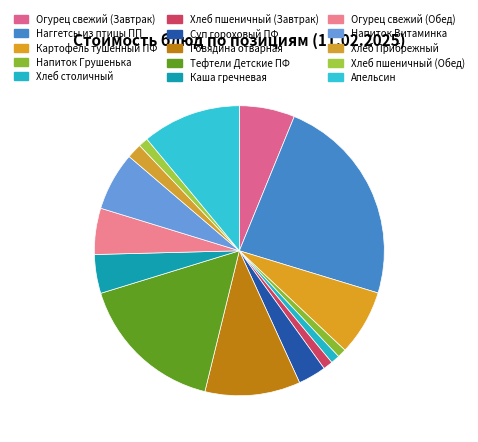

Count the number of slices in the pie.

15